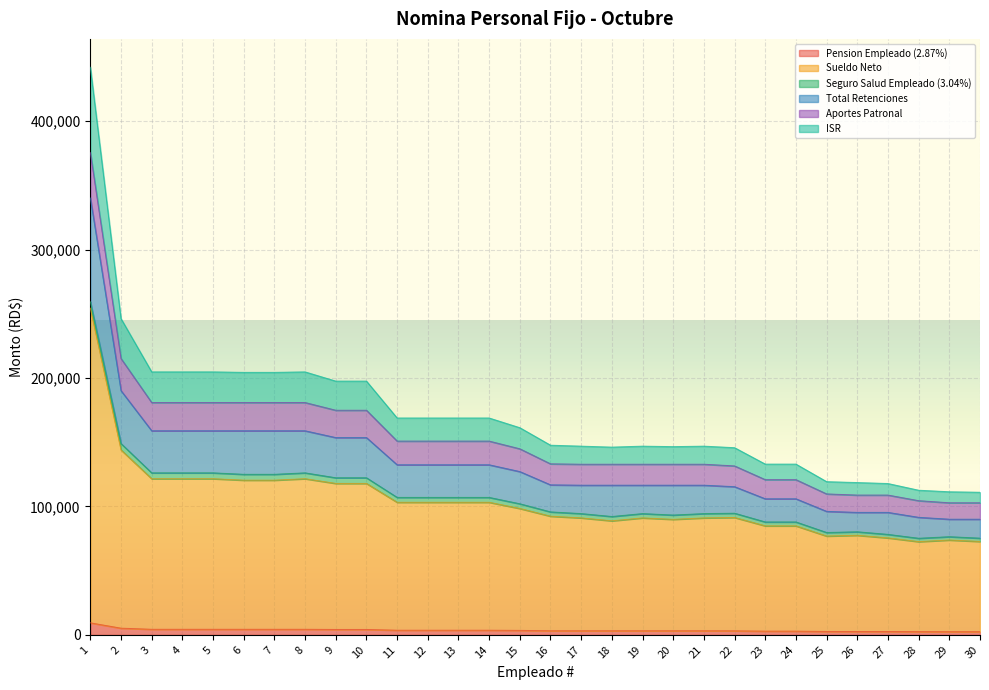

At which category is the sum across all series the highest?

1